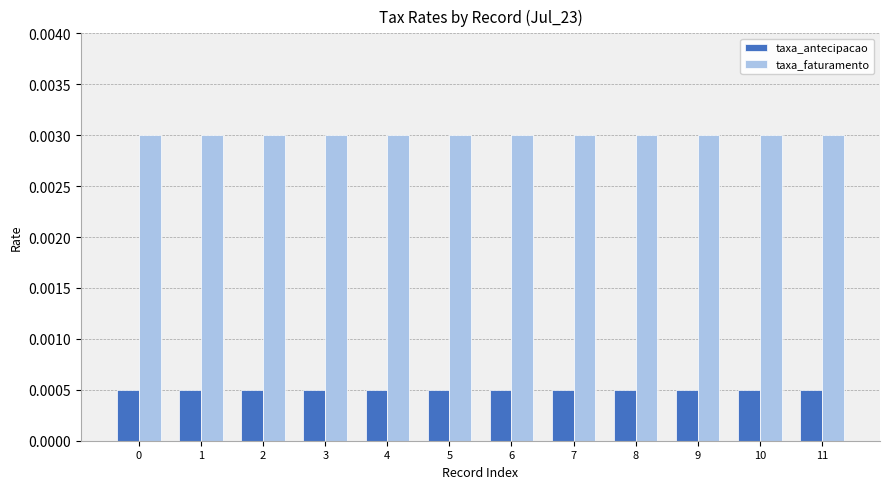

What are all the series names shown in the legend?

taxa_antecipacao, taxa_faturamento